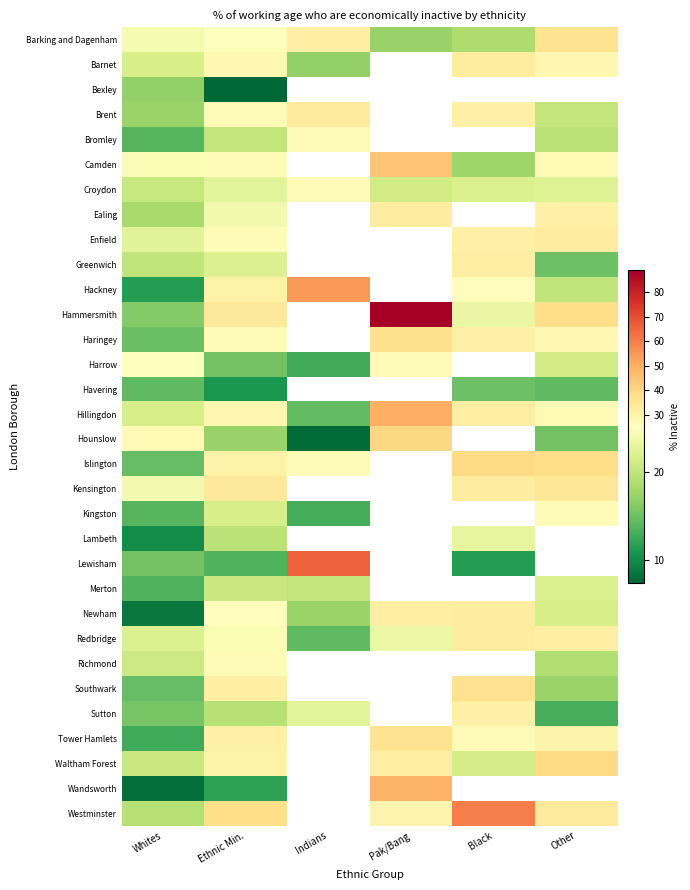

What is the difference between the highest and lowest values at Ethnic Min.?

30.5